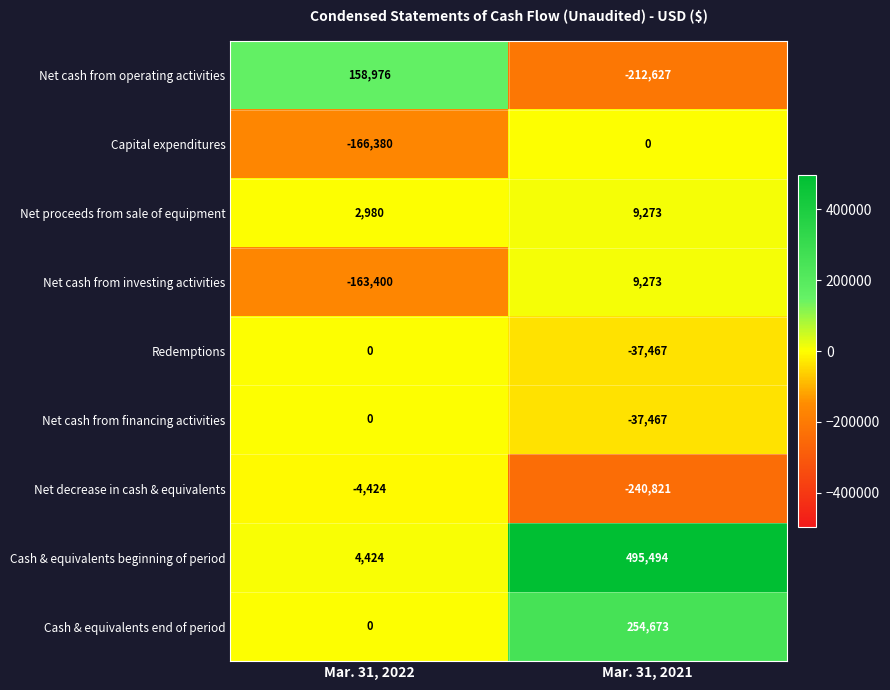

Rank the categories by Capital expenditures value from lowest to highest.

Mar. 31, 2022, Mar. 31, 2021